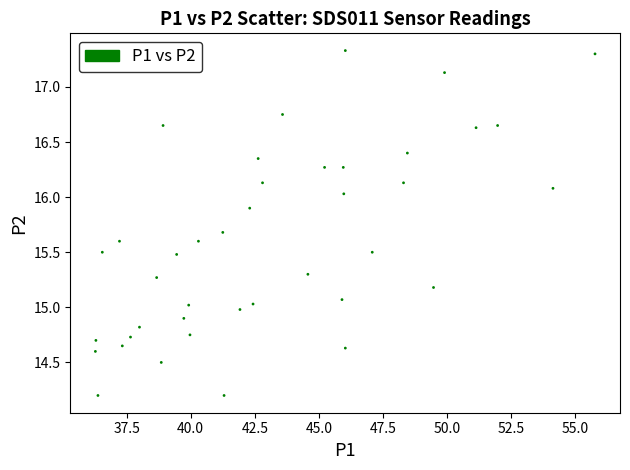

What is the range of Y values (max minus min)?

3.1